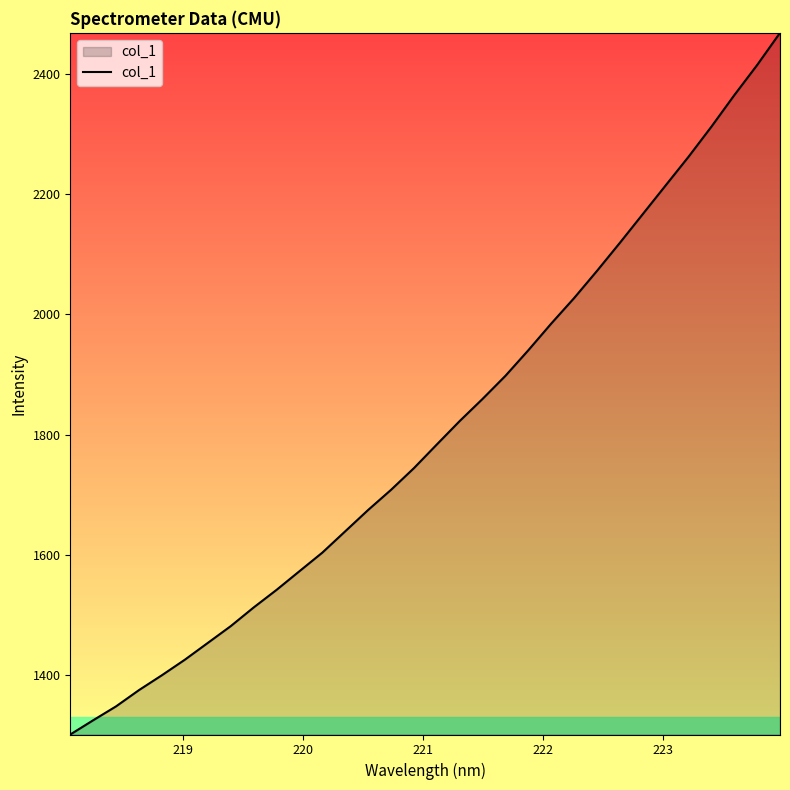

What is the greatest value displayed?

2468.1